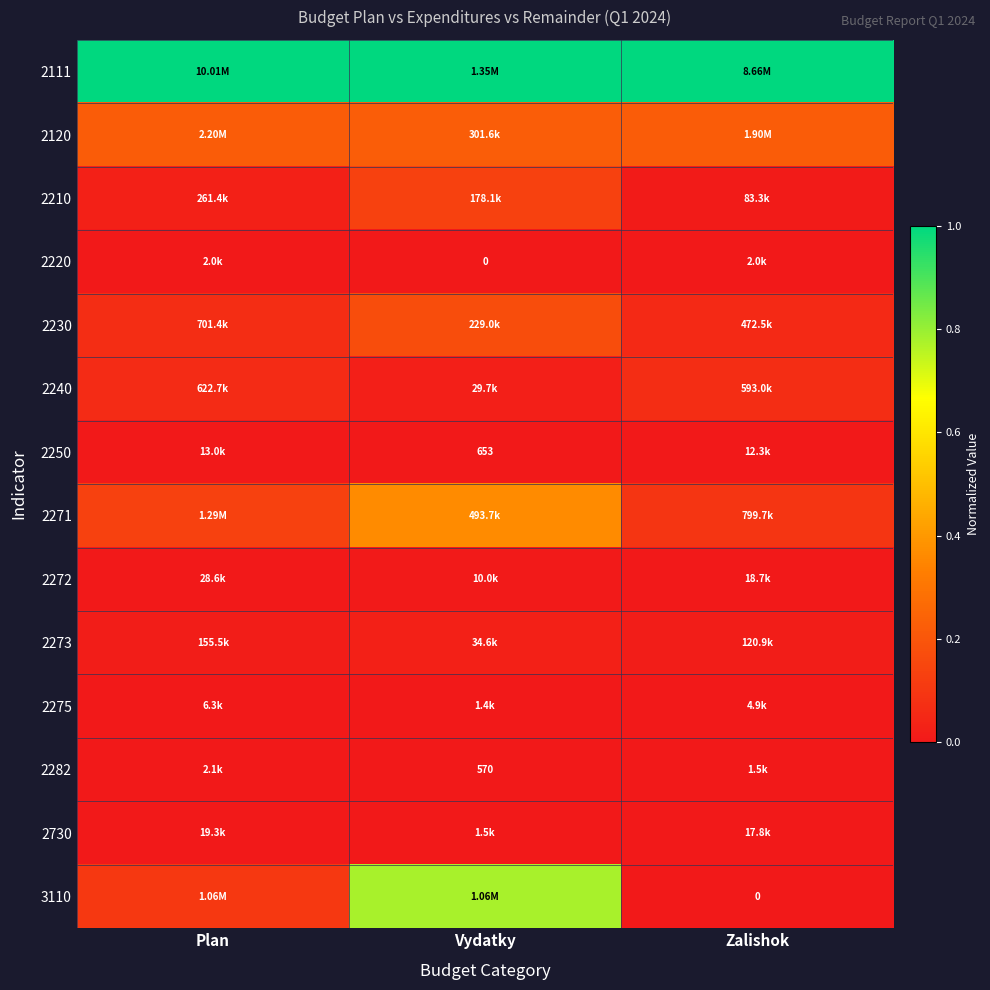

At how many categories does at least one series exceed 0?

3